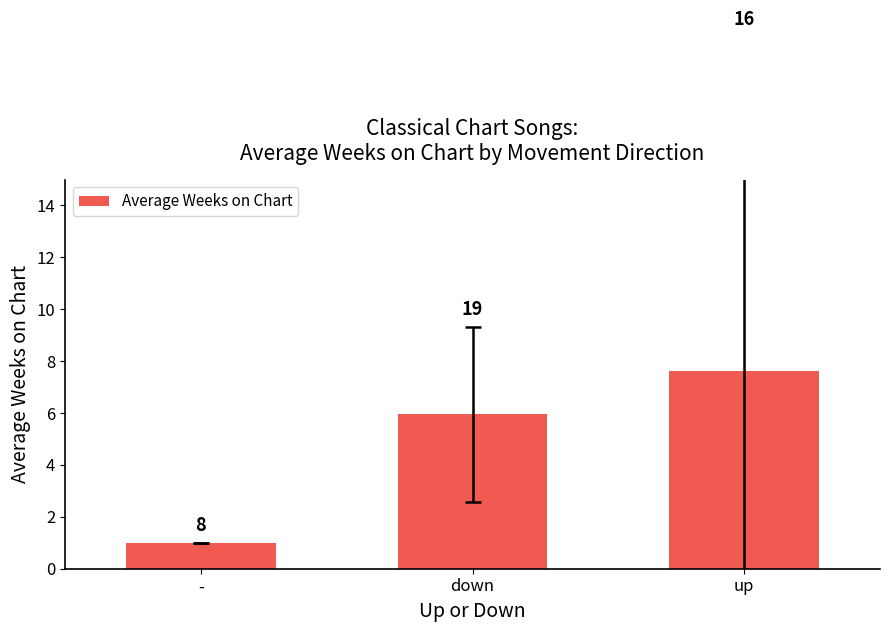

How many bars are there in total?

3